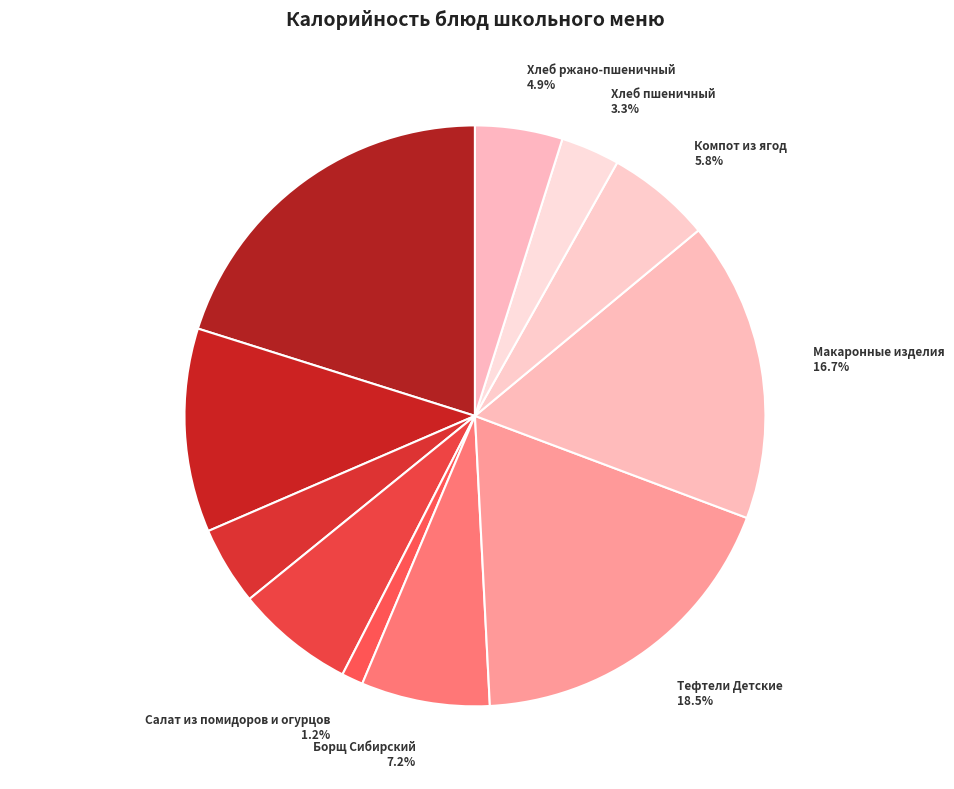

What percentage do Салат из помидоров и огурцов 1.2% and Борщ Сибирский 7.2% together represent?

8.4%